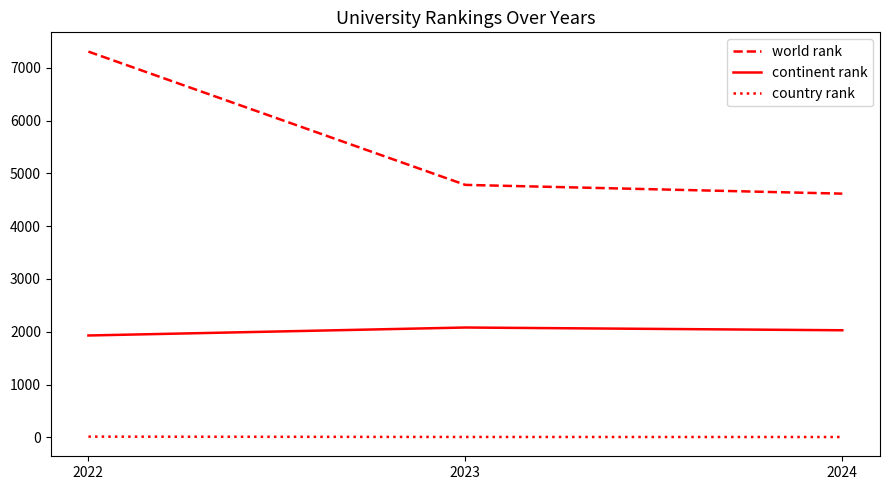

Which series changed the most between 2022 and 2023?

world rank